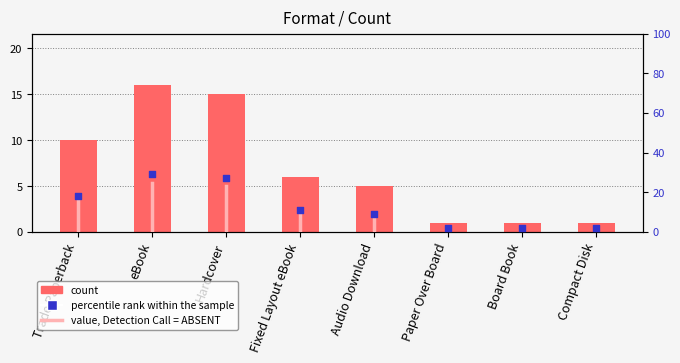

What is the total value across all series at Trade Paperback?

28.2